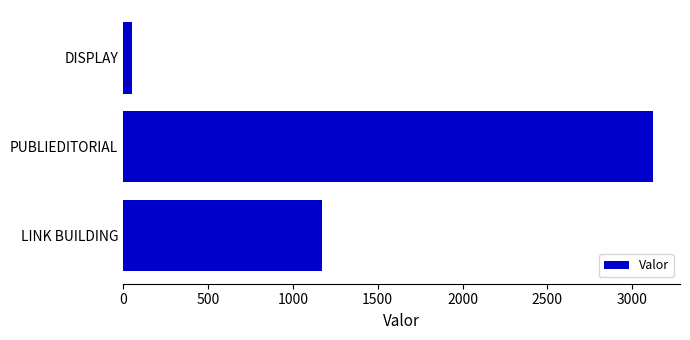

The value at PUBLIEDITORIAL is 978.4. True or false?

False